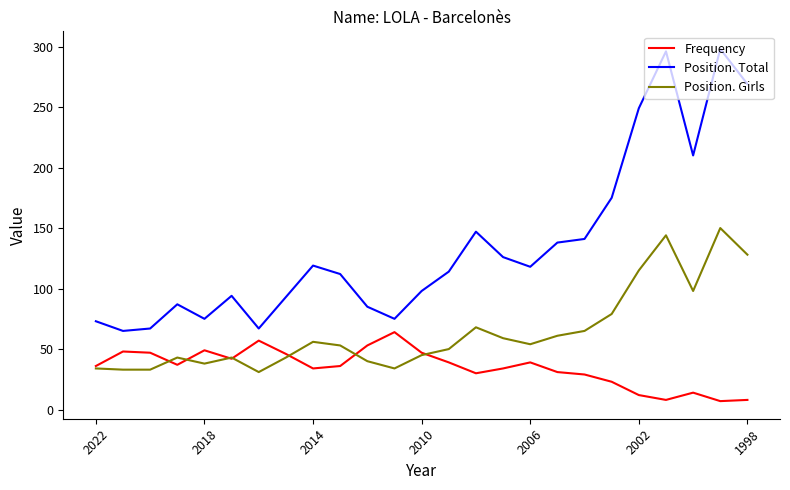

What is the lowest value of the Position. Girls series?

31